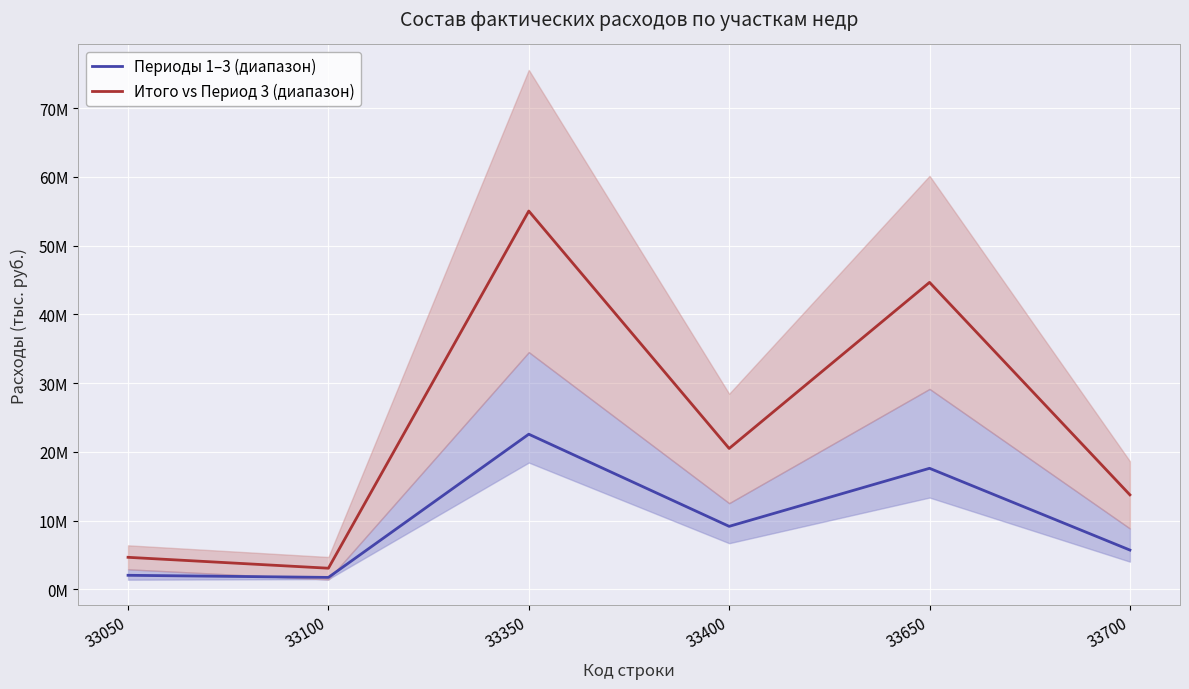

In Периоды 1–3 (диапазон), how many points are higher than both neighbors (excluding endpoints)?

2